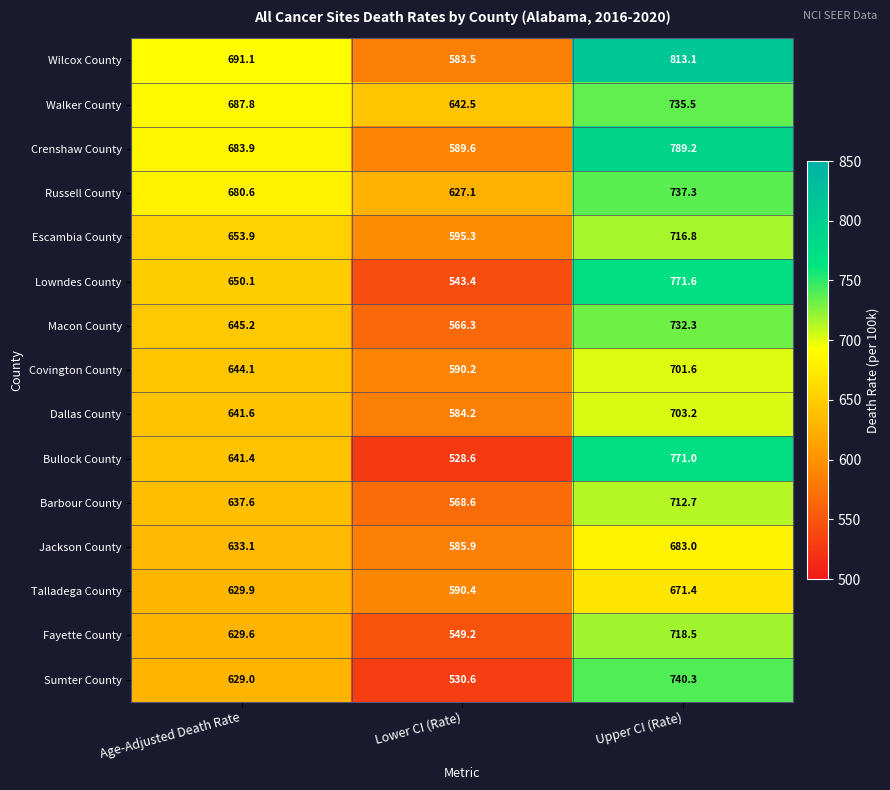

Where is Macon County nearest to the value 649?

Age-Adjusted Death Rate